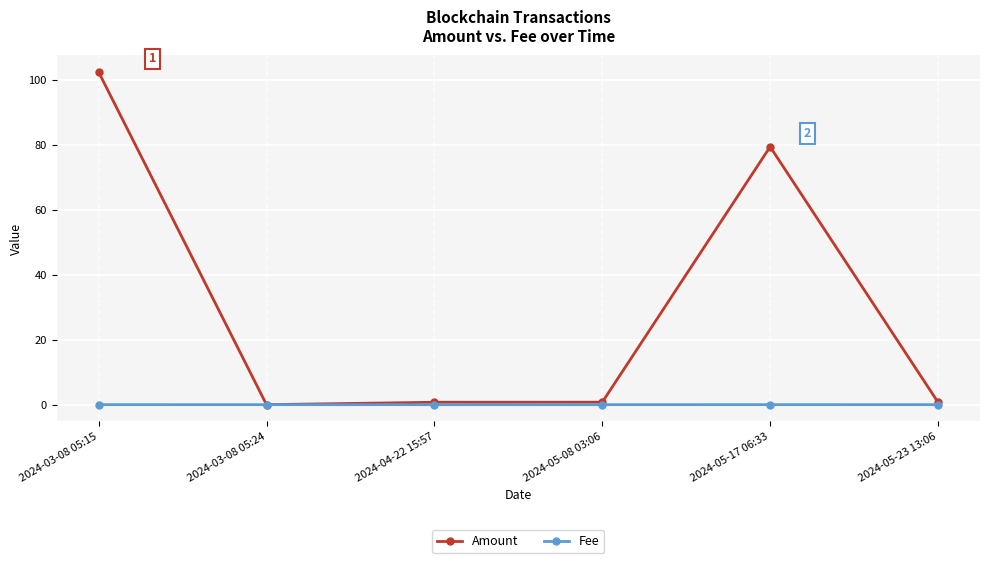

The Amount series shows 0.0 at 2024-03-08 05:24. True or false?

True